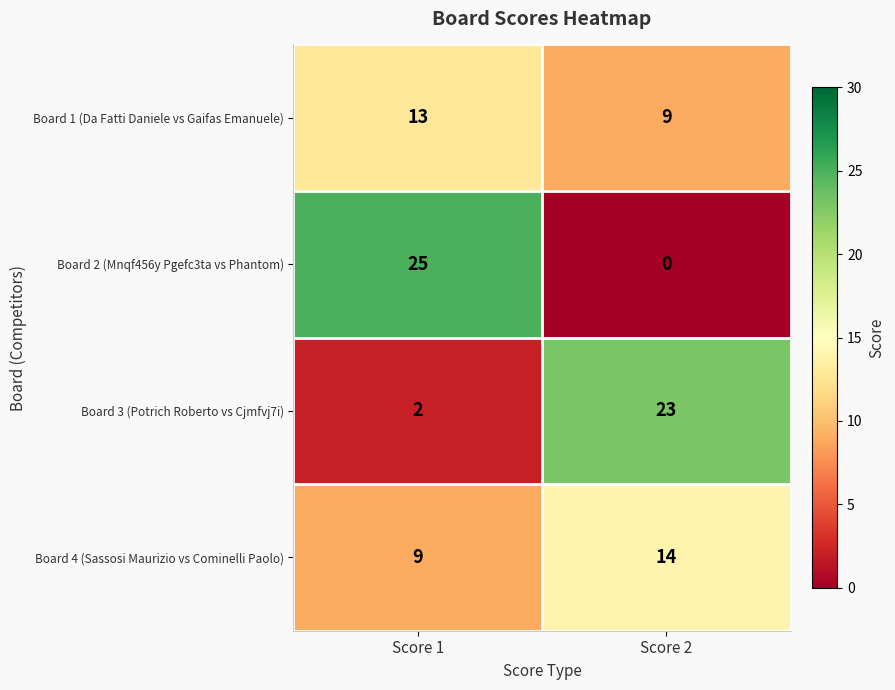

Which series has the widest spread of values?

Board 2 (Mnqf456y Pgefc3ta vs Phantom)